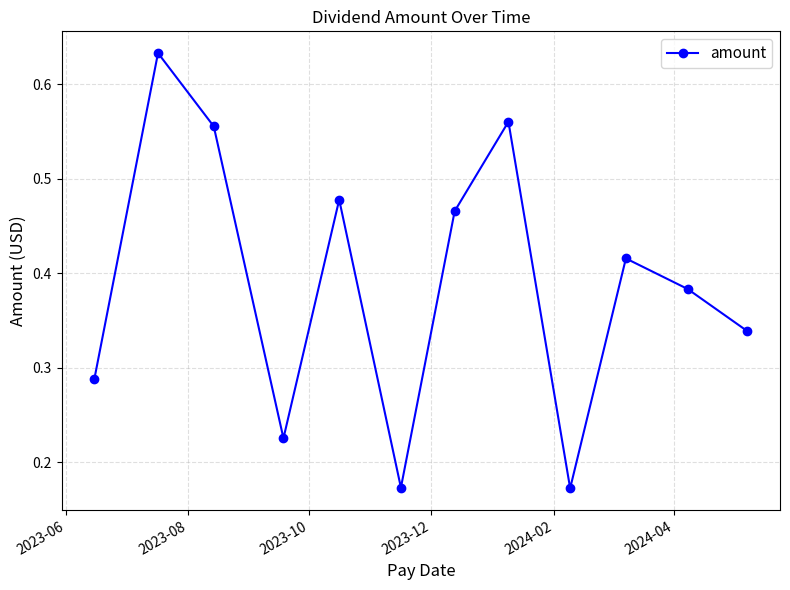

Count the number of data series in this chart.

1